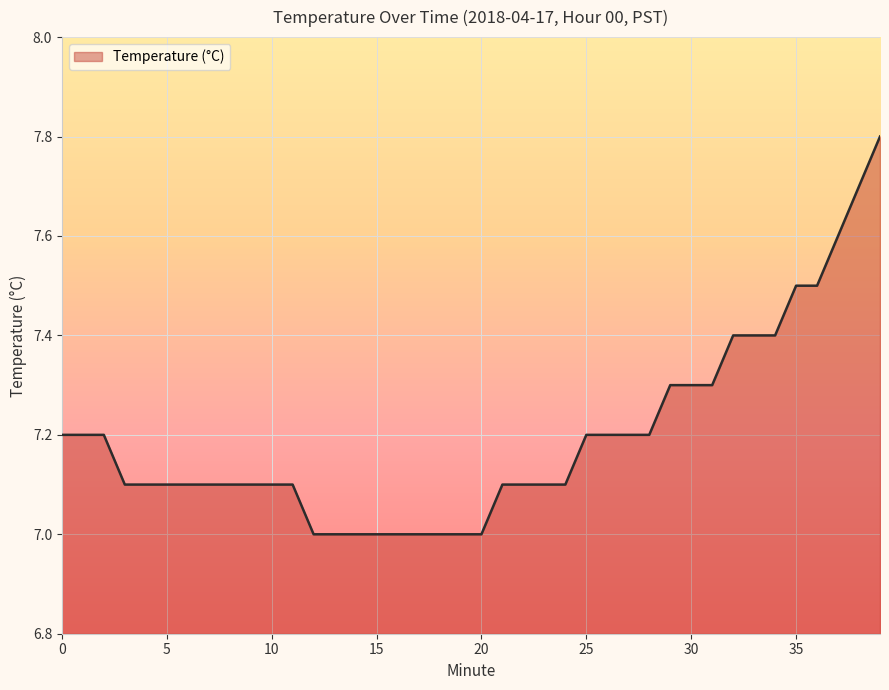

What is the maximum value shown in the chart?

7.8